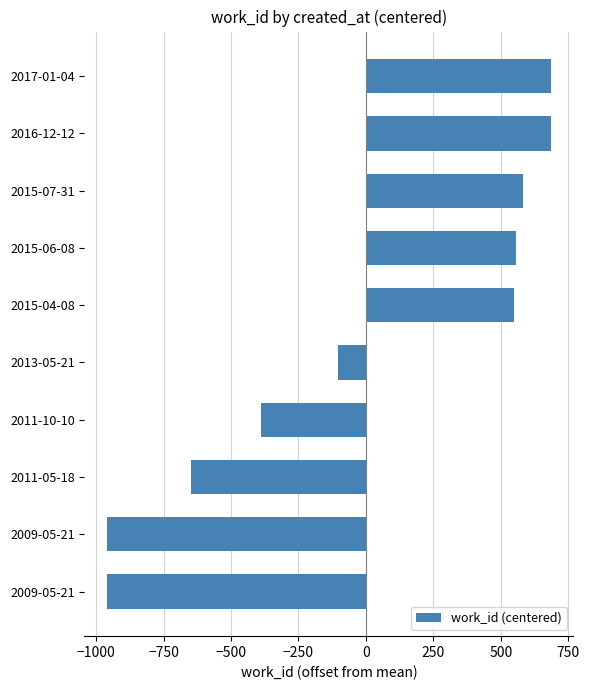

Count the number of categories in the chart.

10